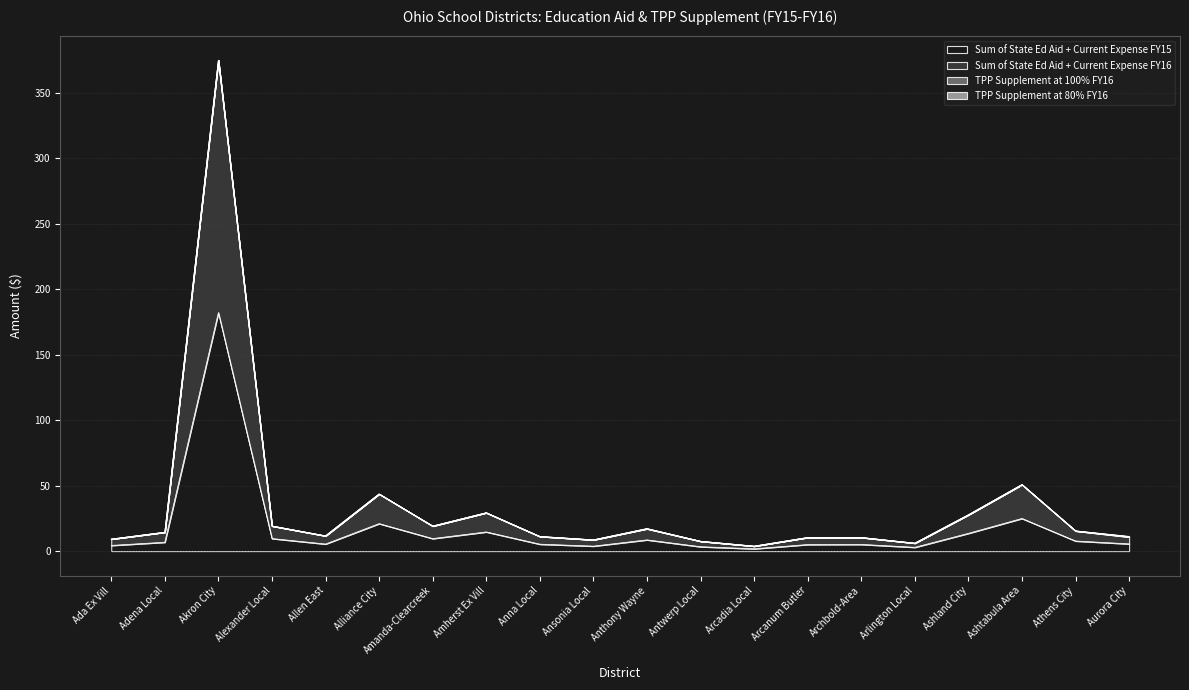

Read the Sum of State Ed Aid + Current Expense FY15 value at Allen East.

5.4